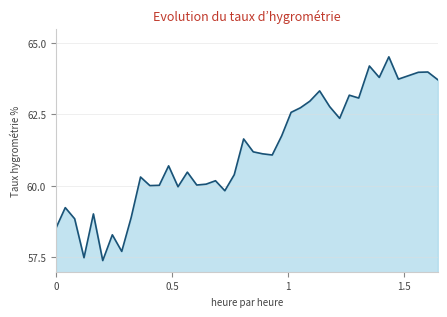

What is the difference between the maximum and minimum values?

7.1